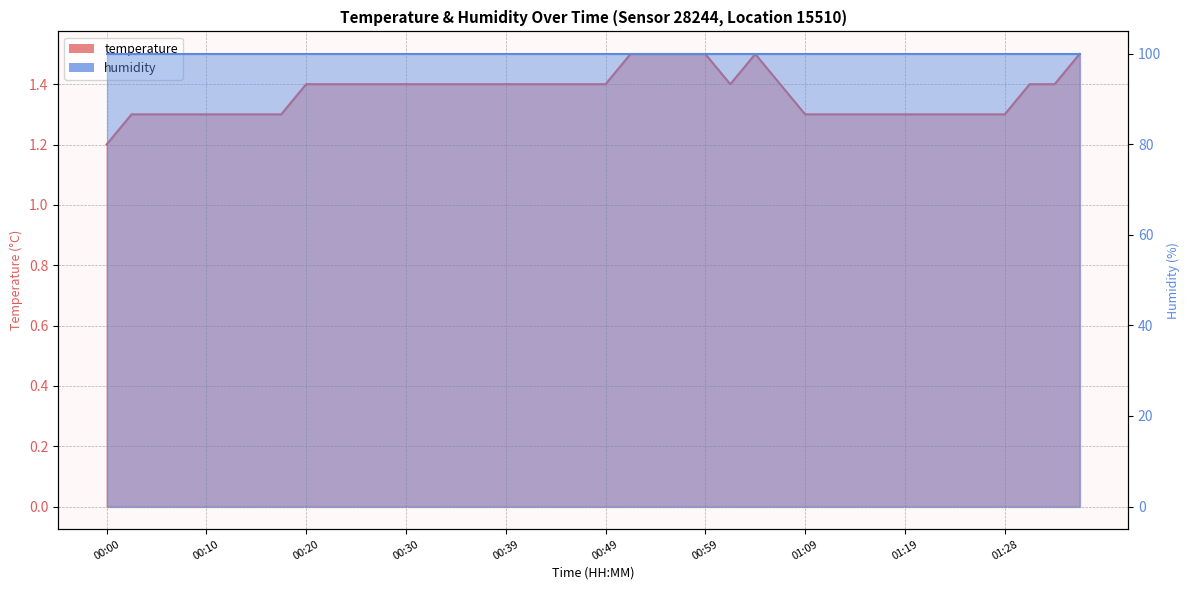

List the labels in order of value, smallest first.

00:00, 00:03, 00:05, 00:08, 00:10, 00:13, 00:15, 00:17, 01:09, 01:11, 01:14, 01:16, 01:19, 01:21, 01:24, 01:26, 01:28, 00:20, 00:22, 00:25, 00:27, 00:30, 00:32, 00:35, 00:37, 00:39, 00:42, 00:44, 00:47, 00:49, 01:01, 01:06, 01:31, 01:33, 00:52, 00:54, 00:56, 00:59, 01:04, 01:36